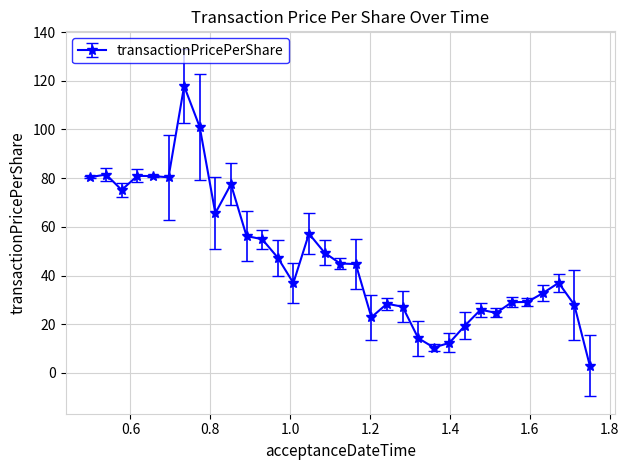

True or false: the data has more than 2 interior local peaks.

True